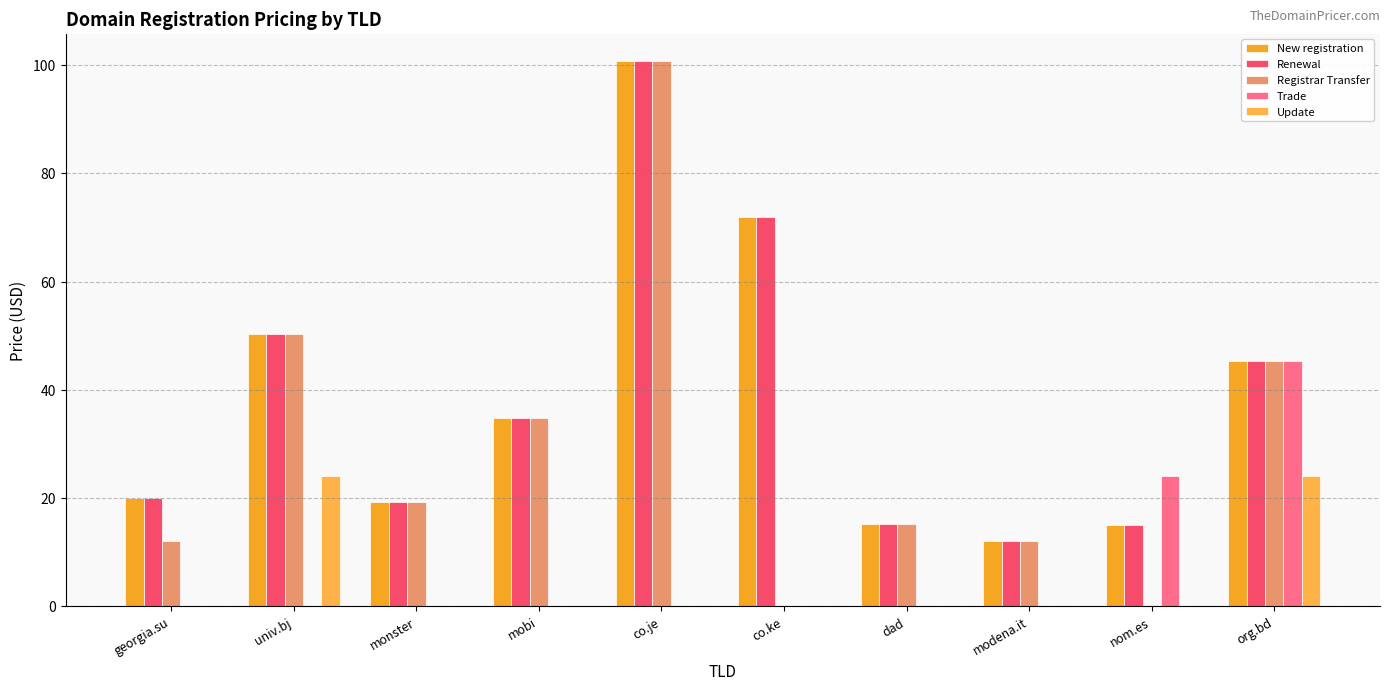

Are the bars horizontal?

No